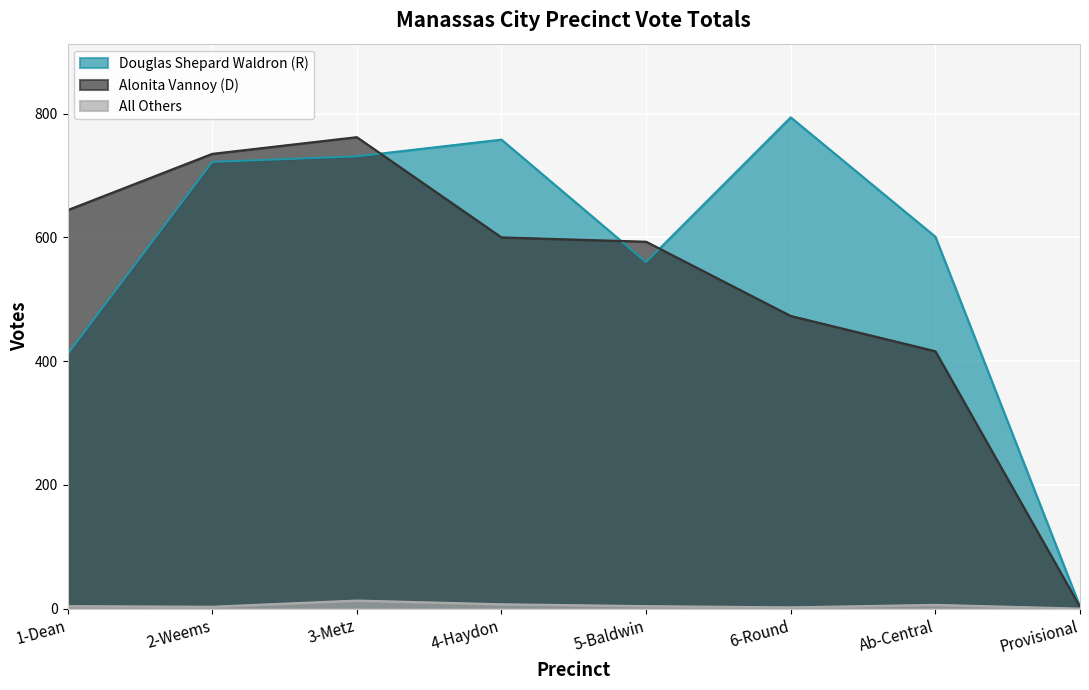

At which category is the sum across all series the highest?

3-Metz